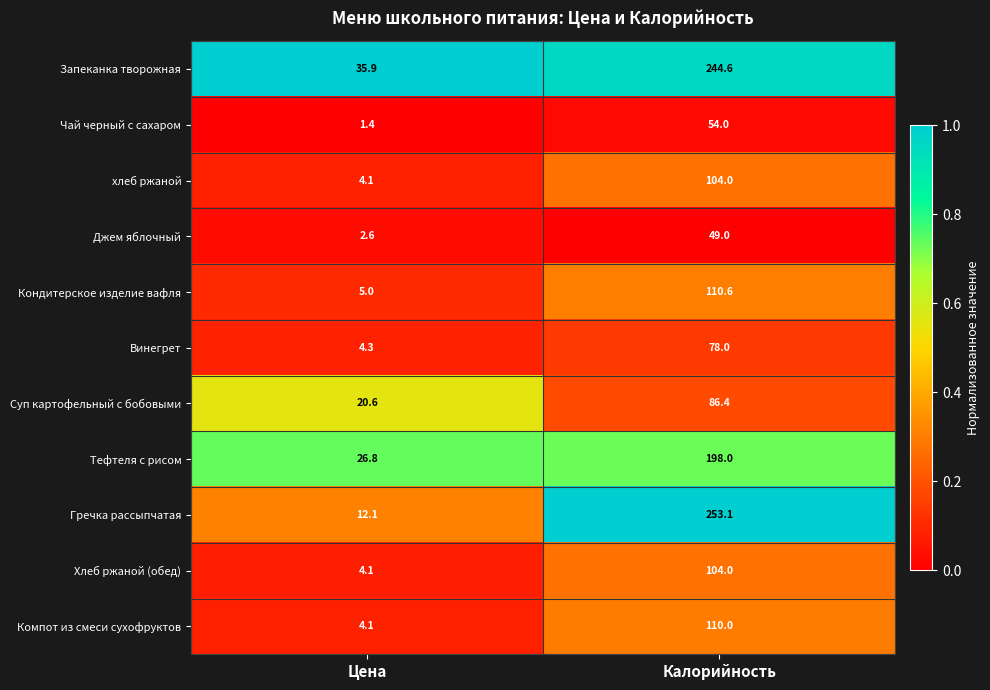

At which label does Джем яблочный reach its minimum?

Цена